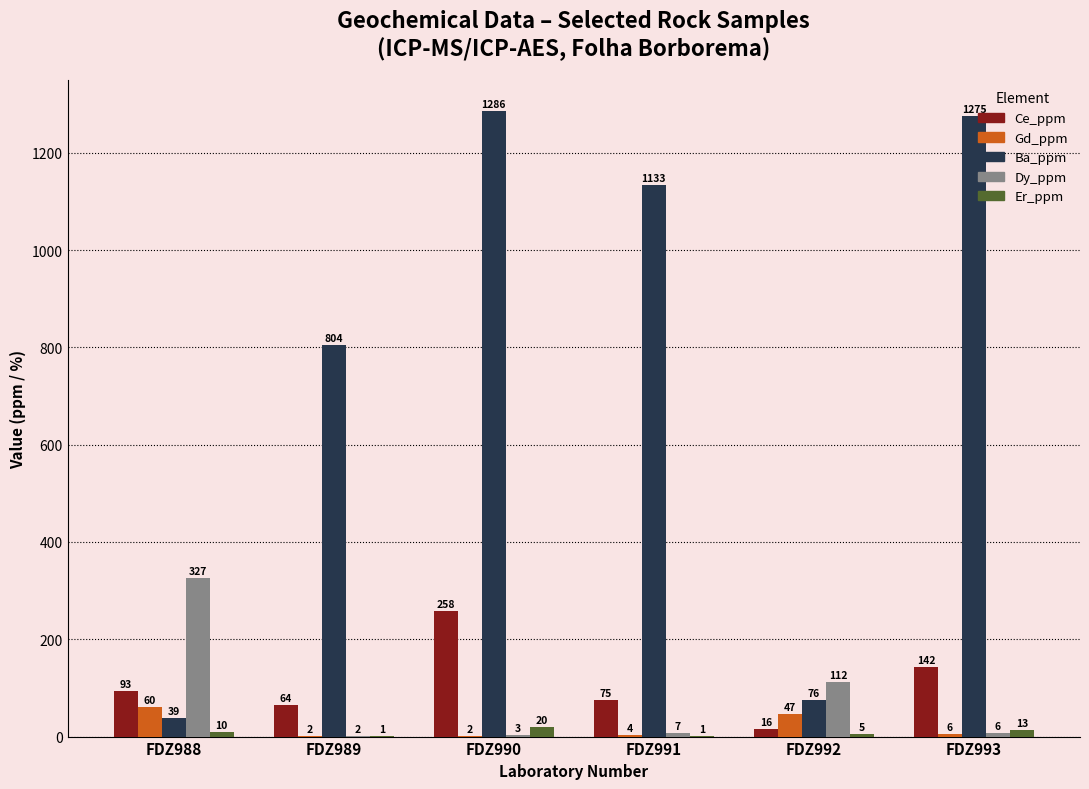

Between FDZ991 and FDZ992, which series saw the biggest shift?

Ba_ppm